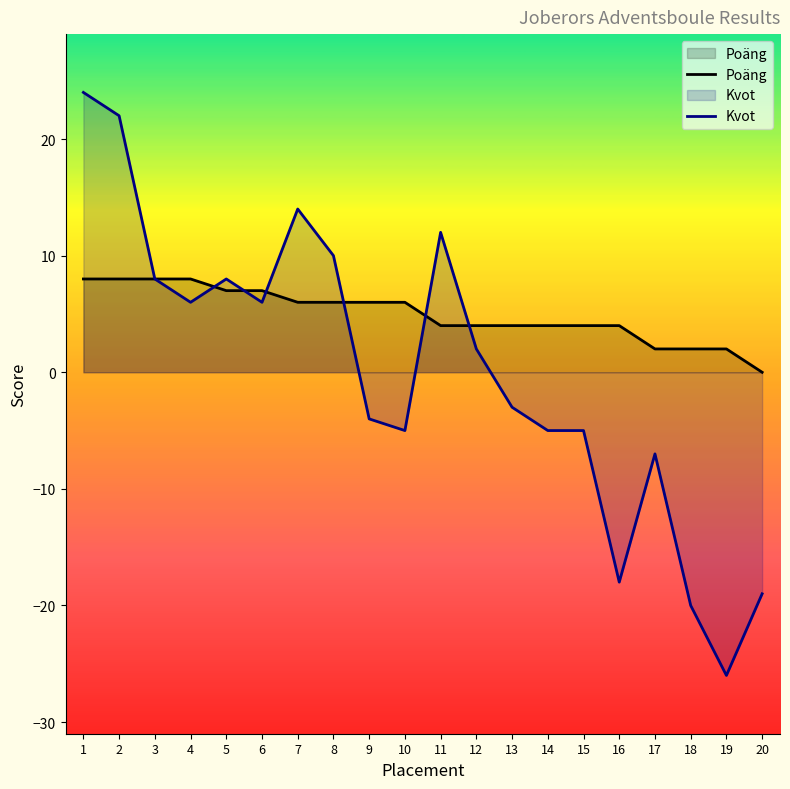

Between 14 and 19, which series saw the biggest shift?

Kvot